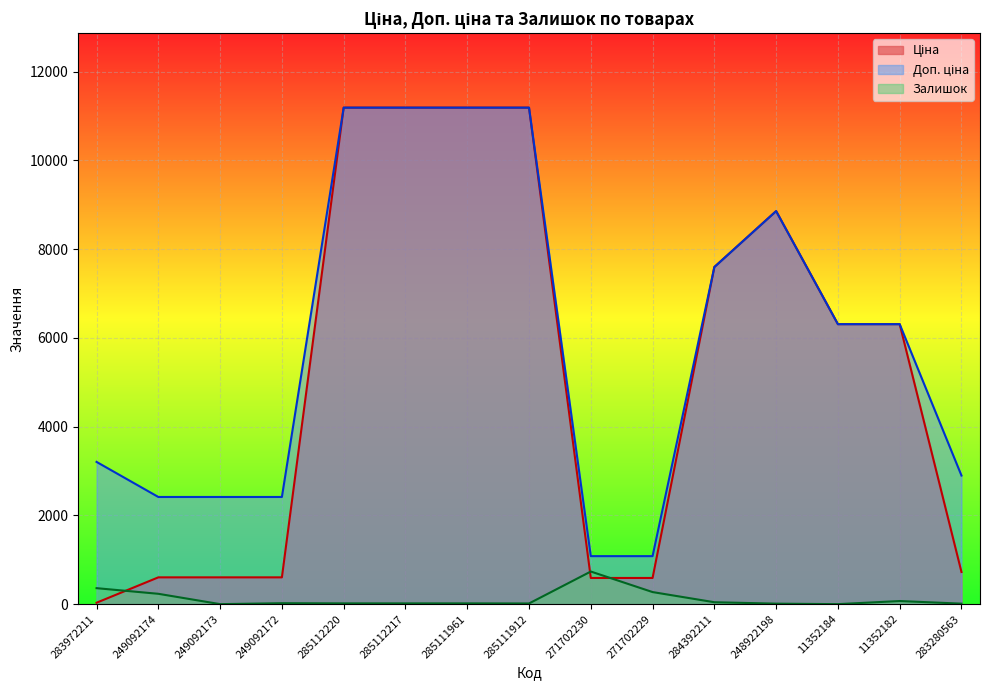

How many lines are shown in the chart?

3